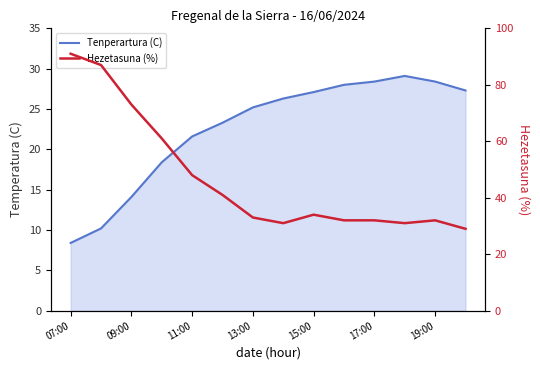

True or false: Tenperartura (C) has more than 0 interior local peaks.

True